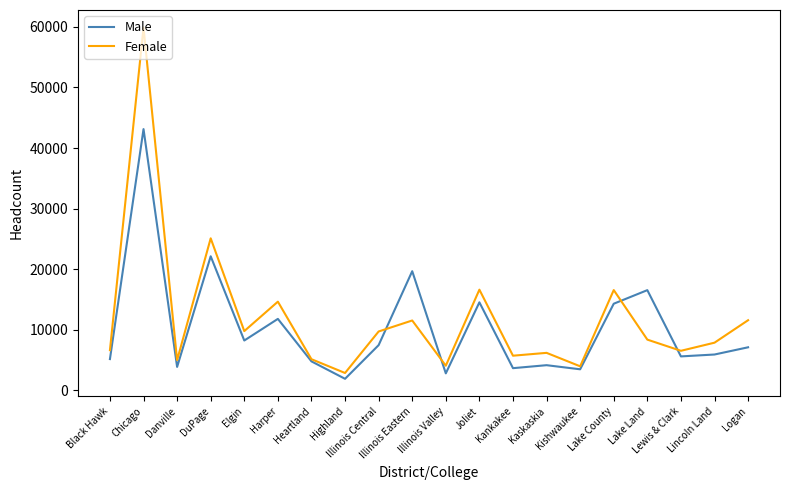

After their last crossing, which series has the higher values: Female or Male?

Female